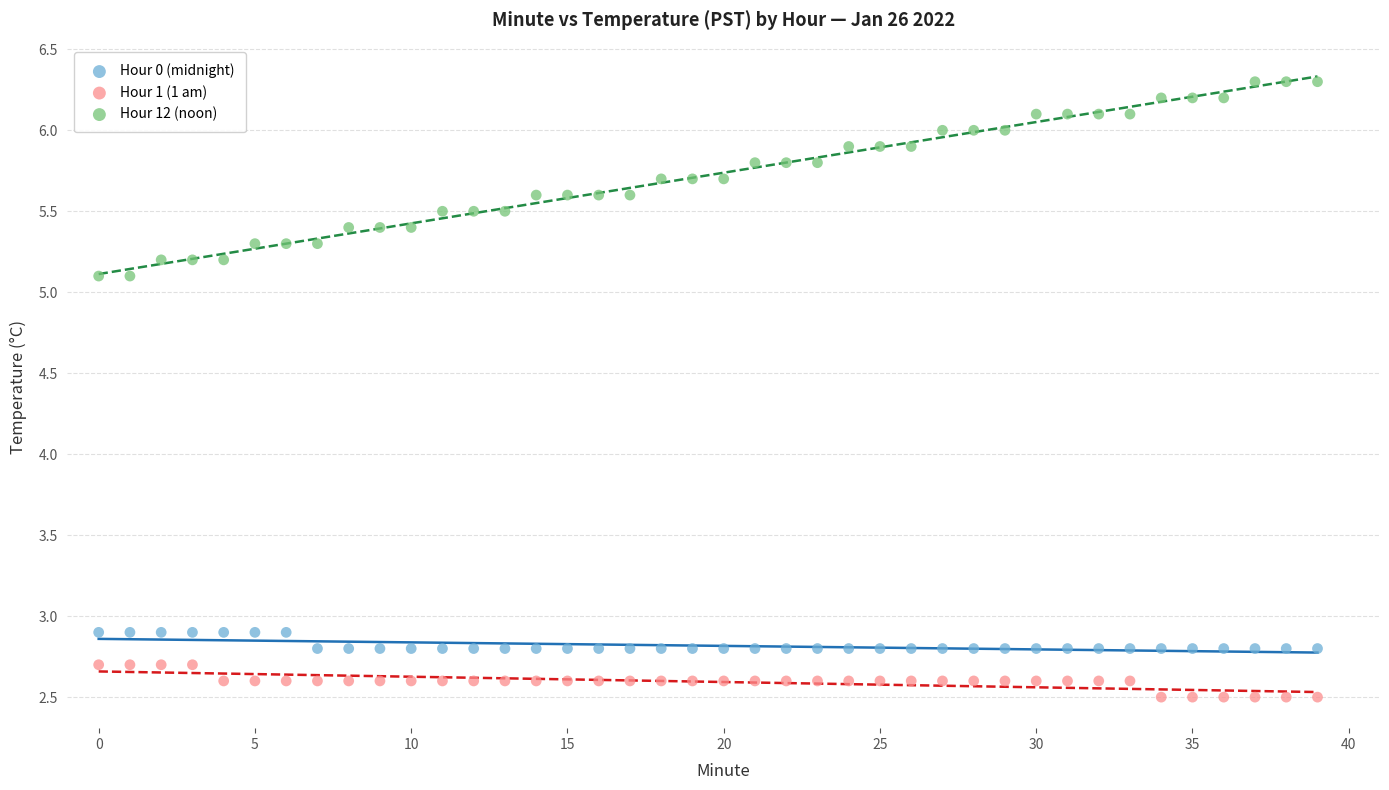

What are all the series names shown in the legend?

Hour 0 (midnight), Hour 1 (1 am), Hour 12 (noon)